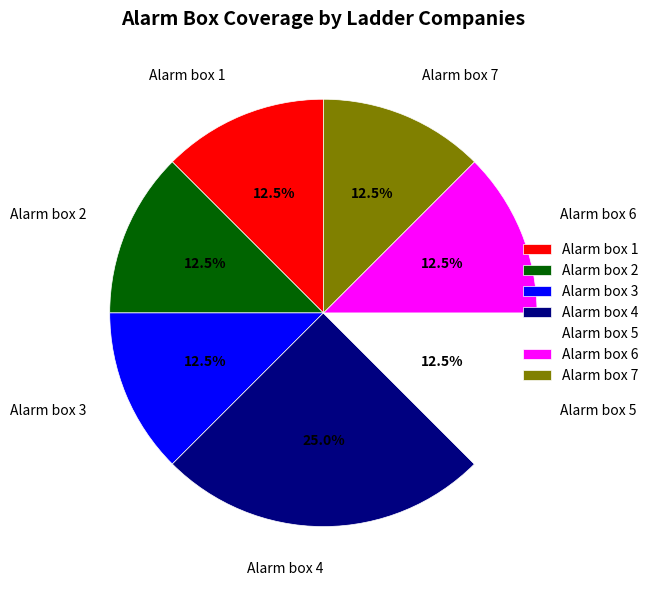

Which category has the biggest portion of the pie?

Alarm box 4